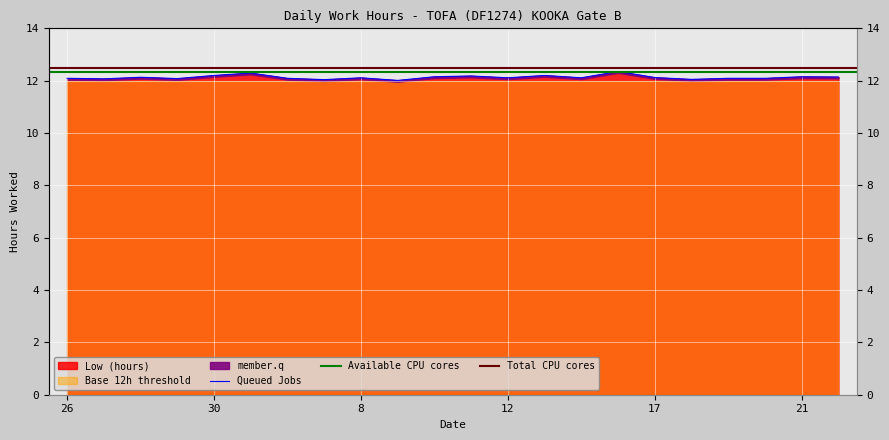

Approximately how many times larger is the value at 10 compared to 28?

1.0